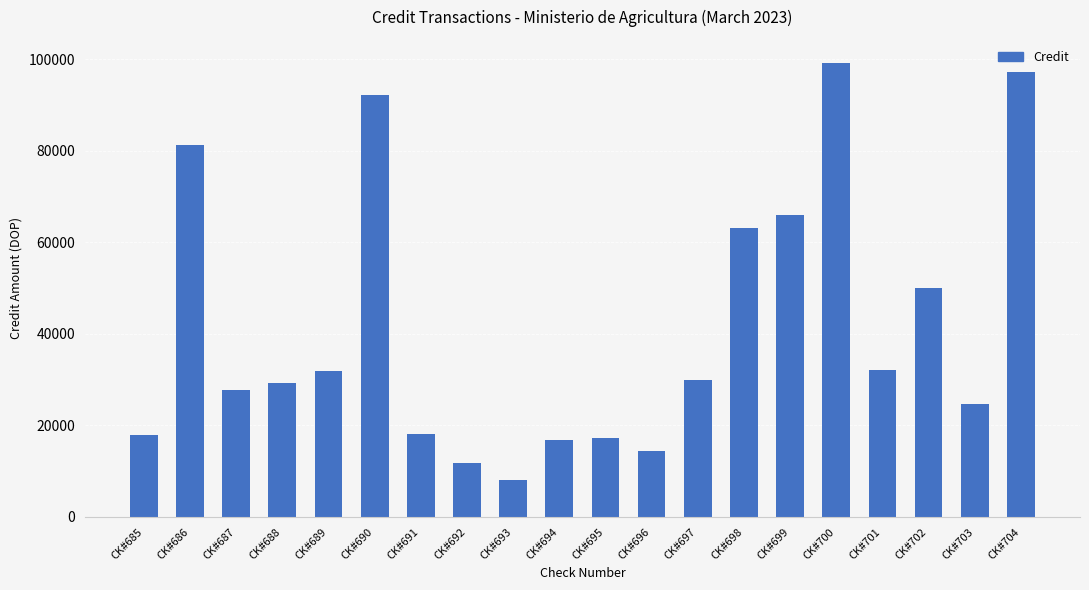

At which label is the value closest to 53710?

CK#702